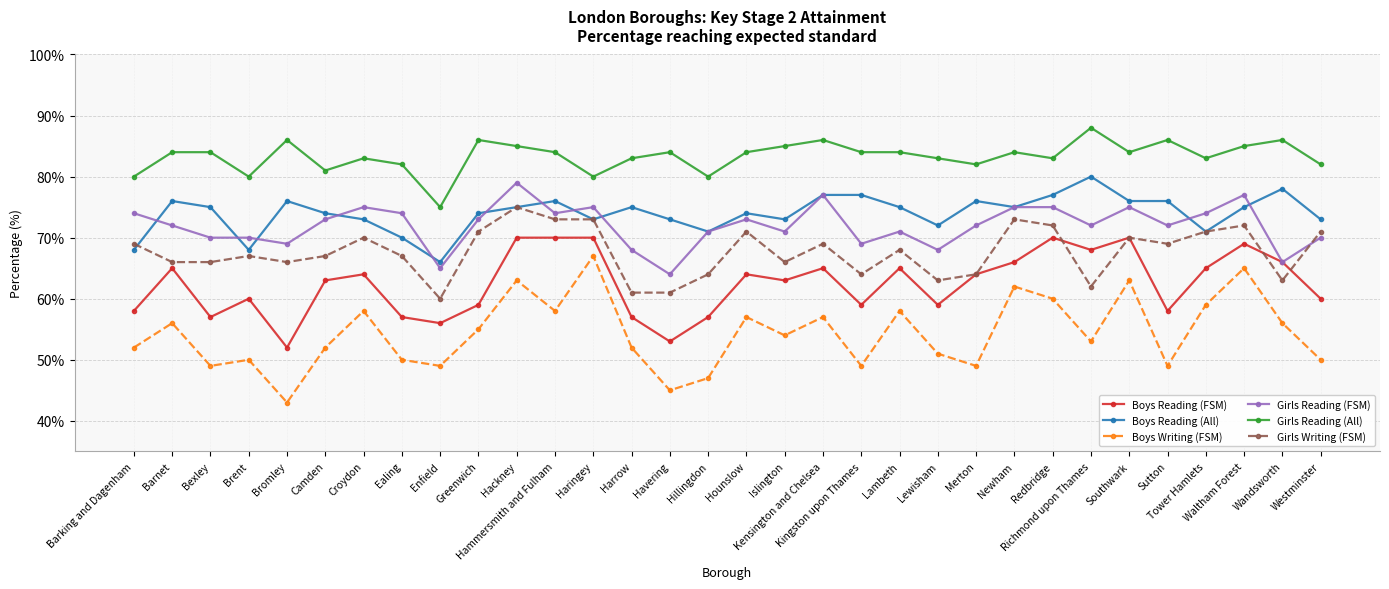

Which series has the widest spread of values?

Boys Writing (FSM)